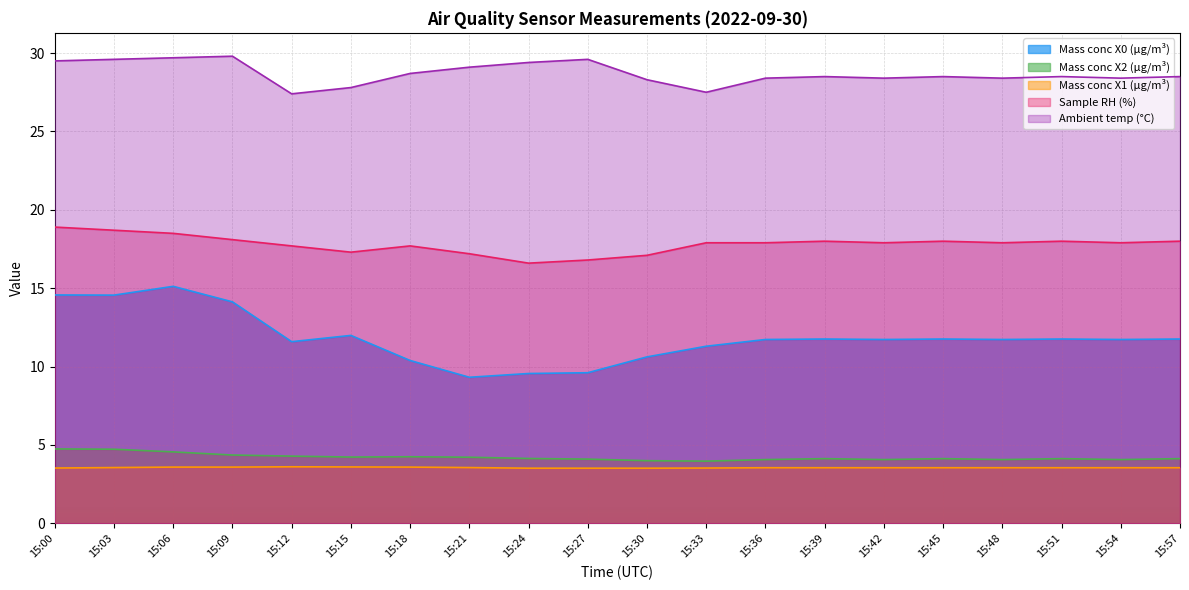

How many values in the Mass conc X2 (μg/m³) series are below 4?

1